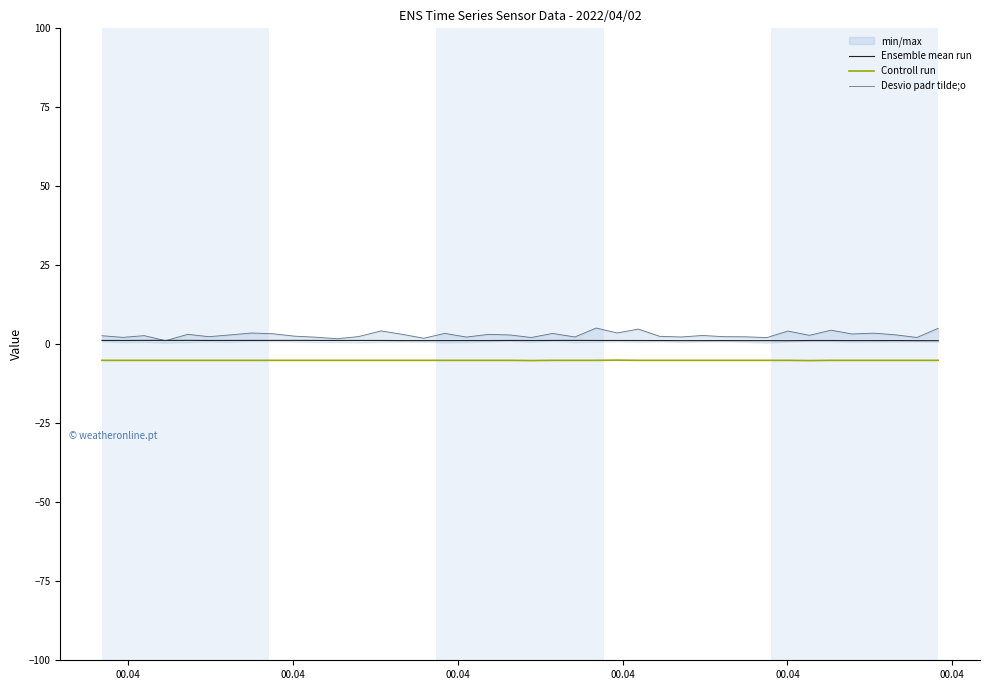

True or false: Controll run and Ensemble mean run intersect in this chart.

False